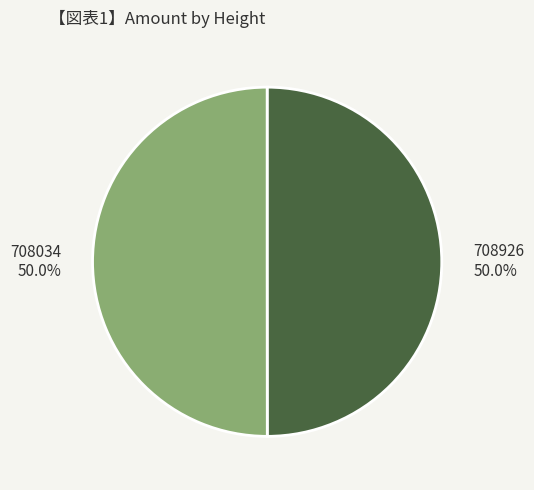

Combined, do 708034 and 708926 account for over 50%?

Yes